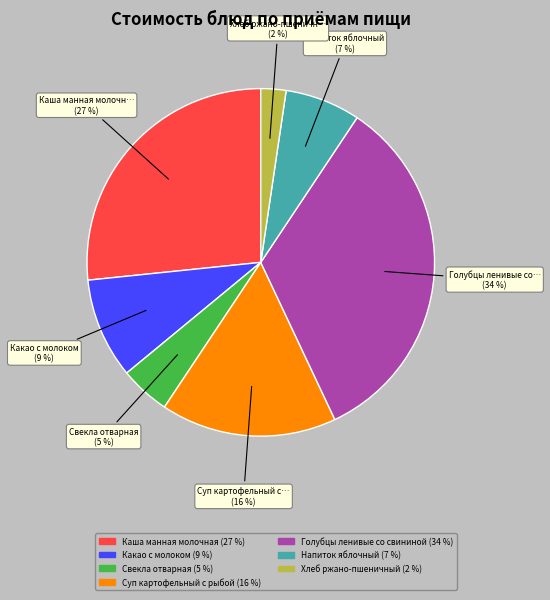

How many segments does this pie chart have?

7